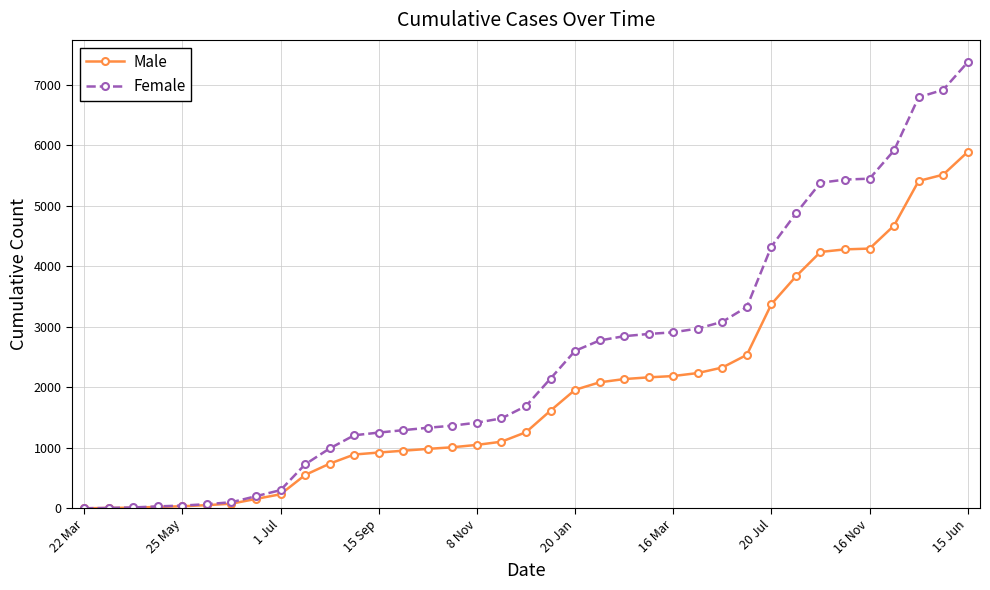

What is the difference between the maximum and minimum values in the Male series?

5891.4